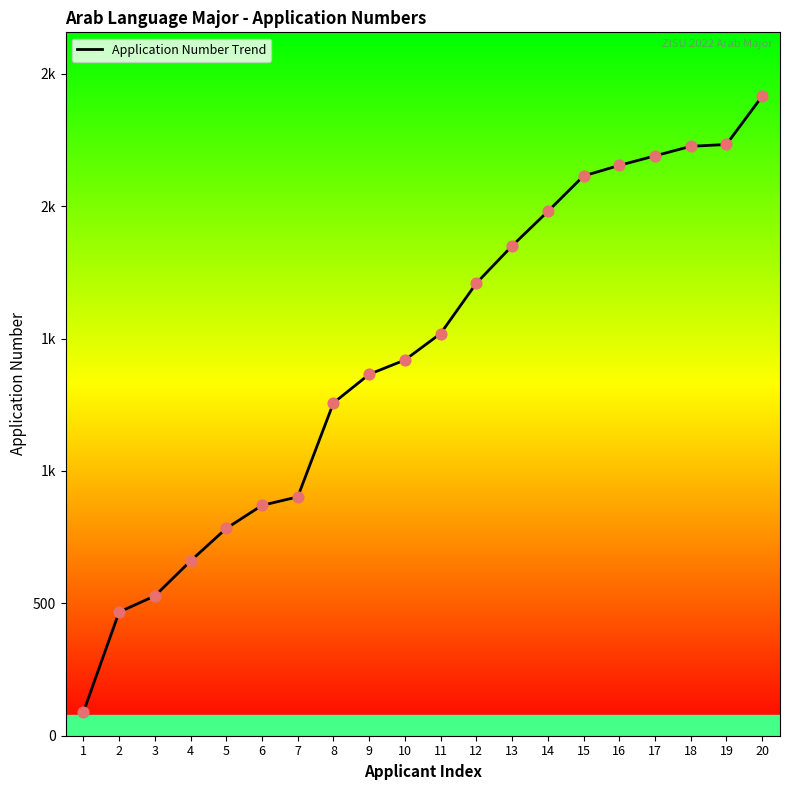

Approximately how many times larger is the value at 18 compared to 2?

4.8